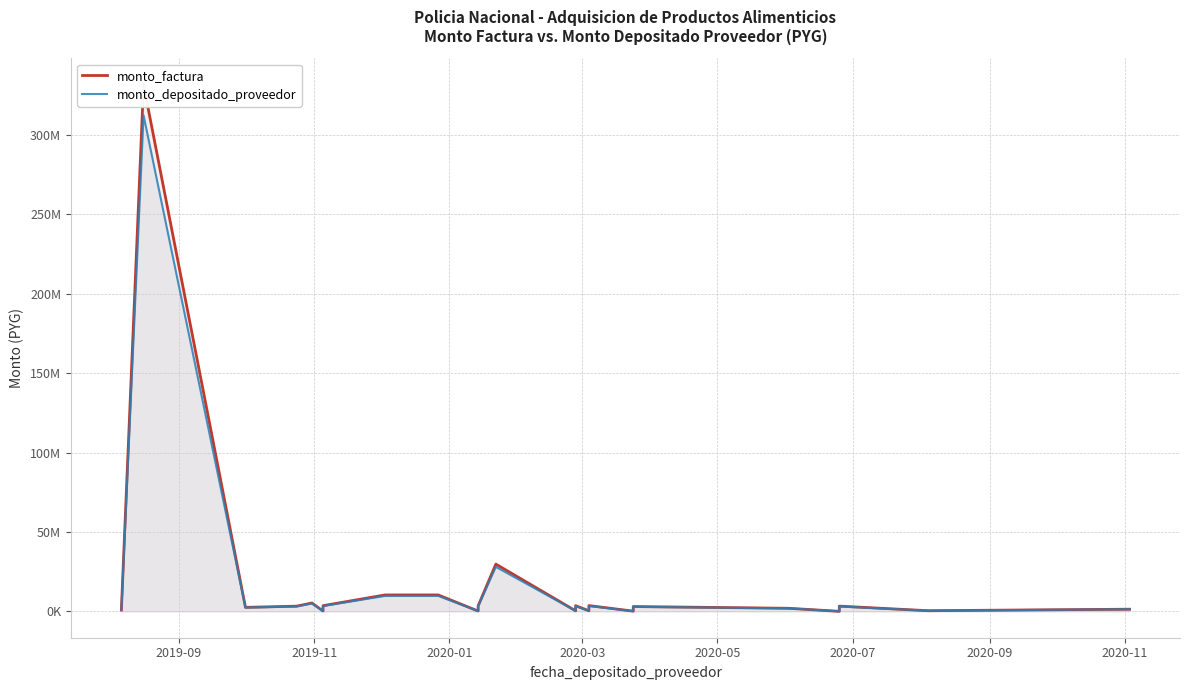

Is it true that monto_depositado_proveedor equals 589177 at 11?

False